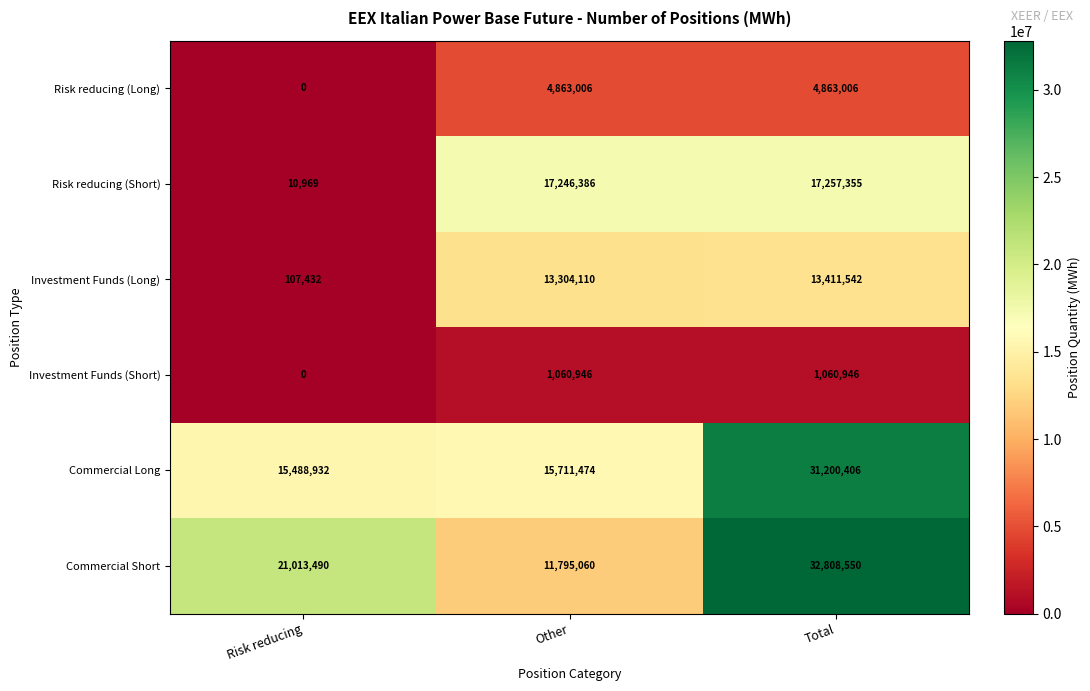

List the labels in order of Risk reducing (Short) value, smallest first.

Risk reducing, Other, Total